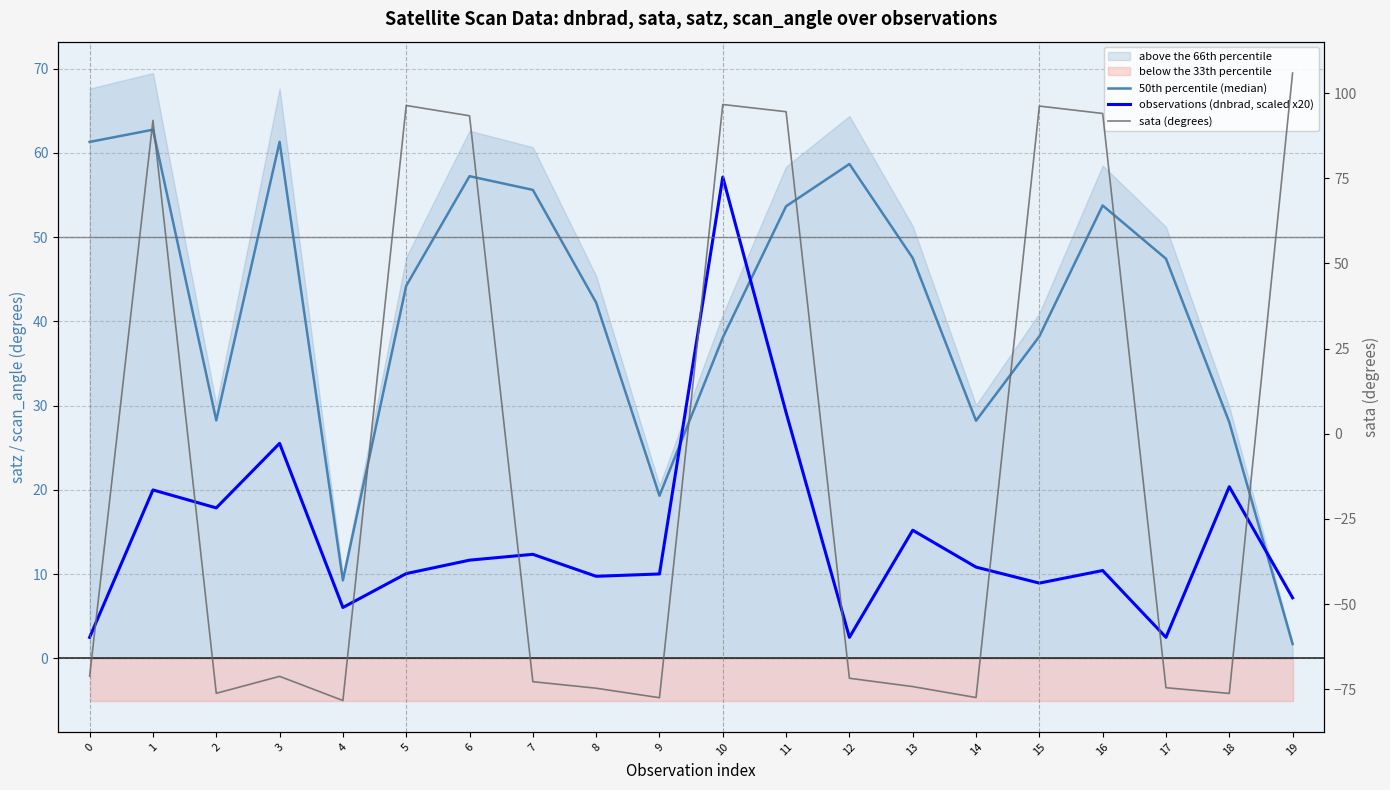

How many values in the observations (dnbrad, scaled x20) series are below 10?

7